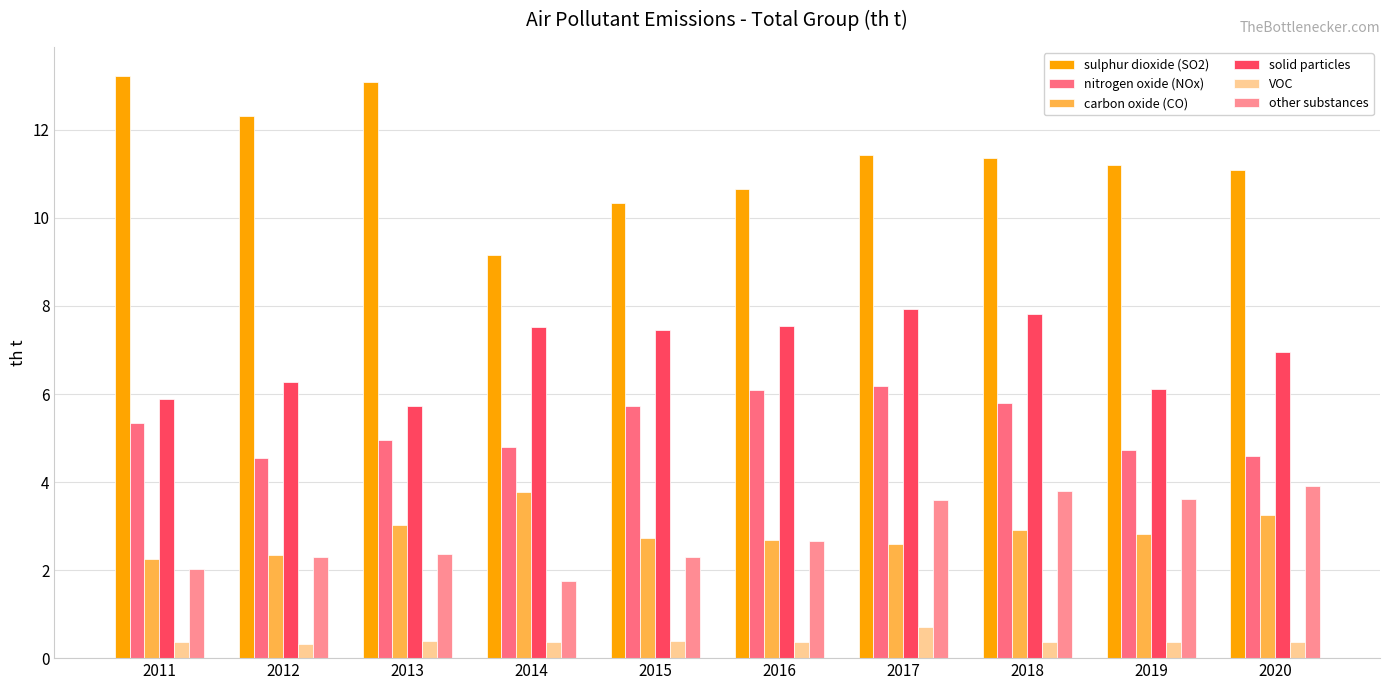

Reading left to right, extract all data points from this chart.

sulphur dioxide (SO2): 2011=13.2	2012=12.3	2013=13.1	2014=9.2	2015=10.3	2016=10.7	2017=11.4	2018=11.4	2019=11.2	2020=11.1
nitrogen oxide (NOx): 2011=5.3	2012=4.6	2013=5.0	2014=4.8	2015=5.7	2016=6.1	2017=6.2	2018=5.8	2019=4.7	2020=4.6
carbon oxide (CO): 2011=2.3	2012=2.4	2013=3.0	2014=3.8	2015=2.7	2016=2.7	2017=2.6	2018=2.9	2019=2.8	2020=3.2
solid particles: 2011=5.9	2012=6.3	2013=5.7	2014=7.5	2015=7.5	2016=7.5	2017=7.9	2018=7.8	2019=6.1	2020=7.0
VOC: 2011=0.4	2012=0.3	2013=0.4	2014=0.4	2015=0.4	2016=0.4	2017=0.7	2018=0.4	2019=0.4	2020=0.4
other substances: 2011=2.0	2012=2.3	2013=2.4	2014=1.8	2015=2.3	2016=2.7	2017=3.6	2018=3.8	2019=3.6	2020=3.9